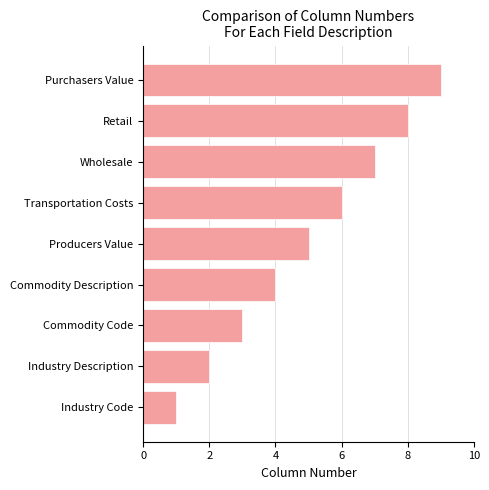

How many series are shown in this chart?

1